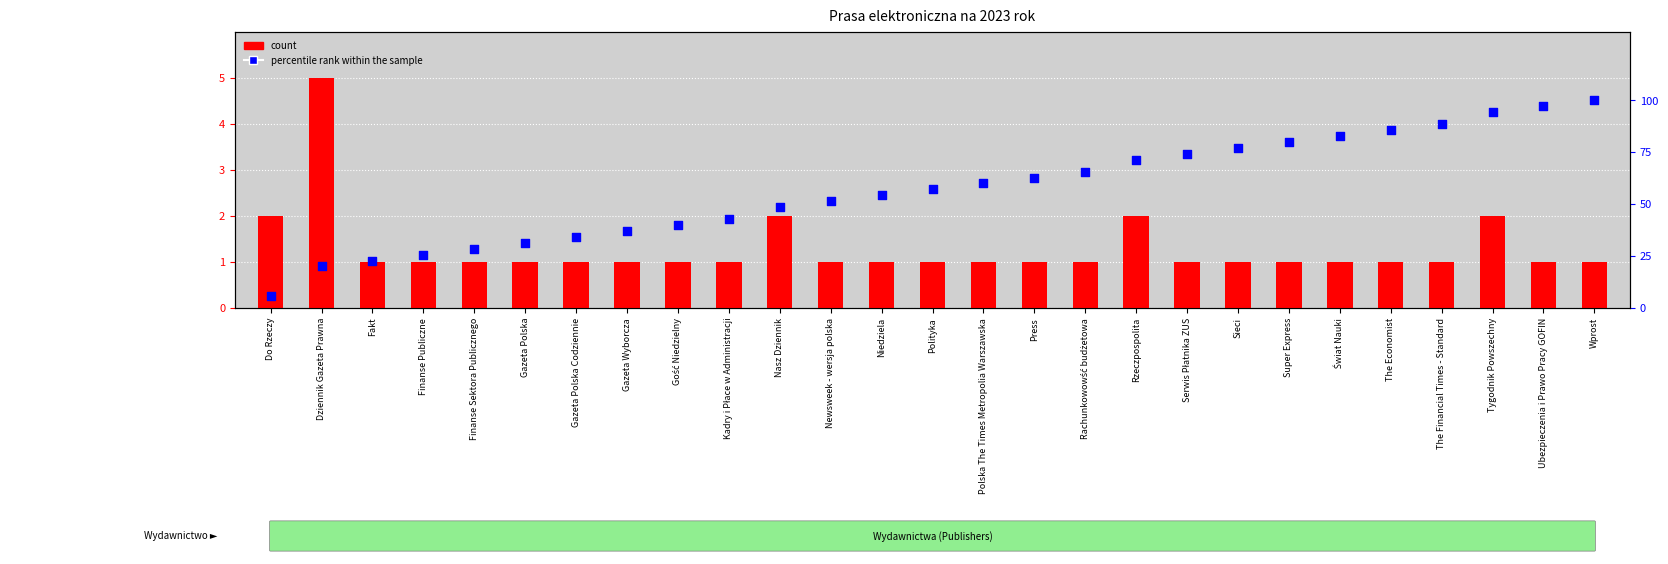

What are all the series names shown in the legend?

count, percentile rank within the sample